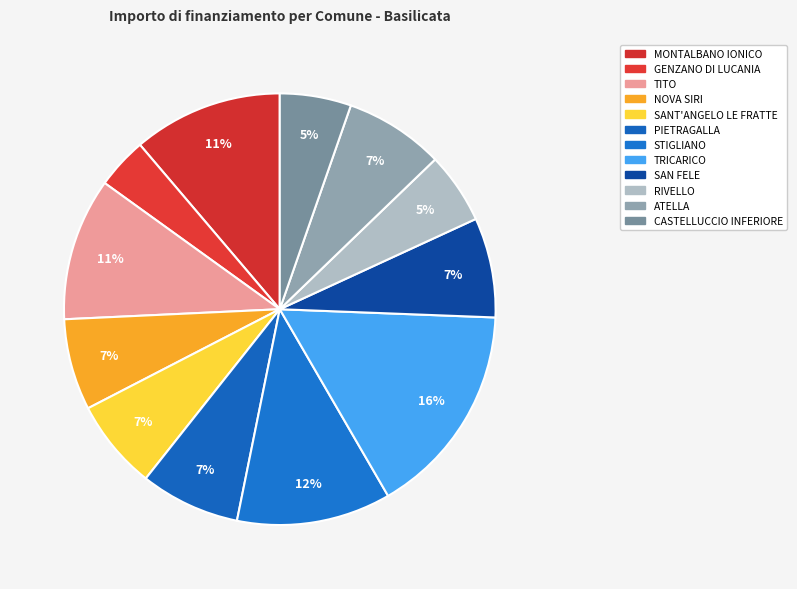

Count the number of slices in the pie.

12